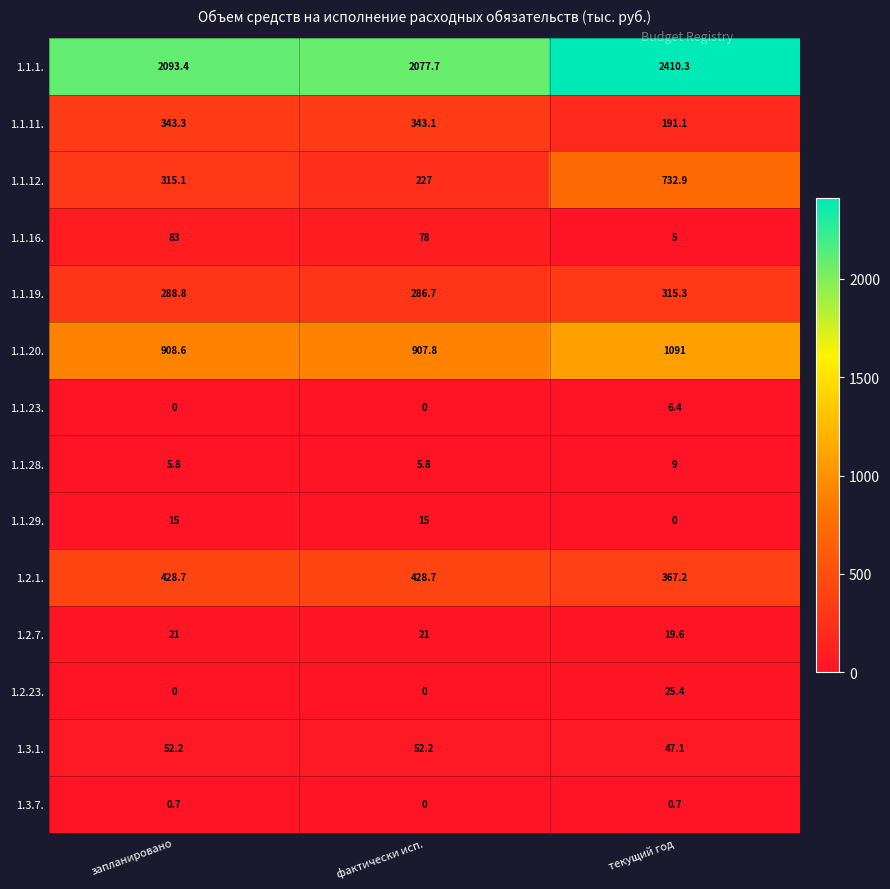

Rank the series by their maximum value, from lowest to highest.

1.3.7., 1.1.23., 1.1.28., 1.1.29., 1.2.7., 1.2.23., 1.3.1., 1.1.16., 1.1.19., 1.1.11., 1.2.1., 1.1.12., 1.1.20., 1.1.1.